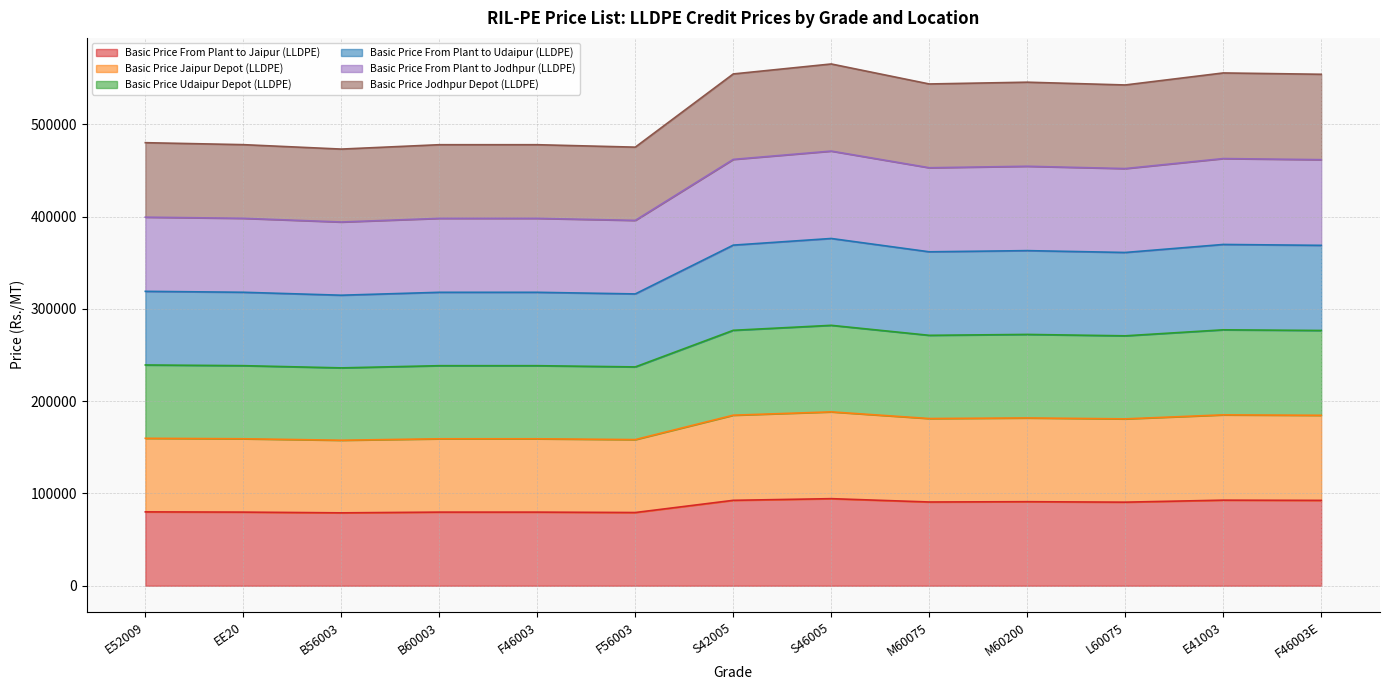

Where is the first local minimum for Basic Price Jaipur Depot (LLDPE)?

B56003